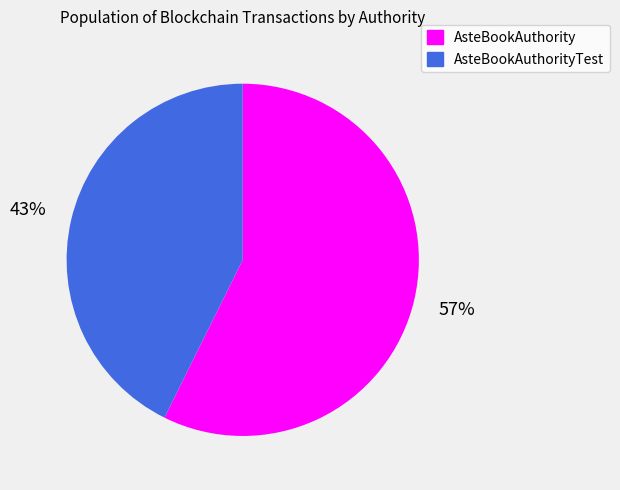

Is the sum of AsteBookAuthorityTest and AsteBookAuthority greater than half?

Yes